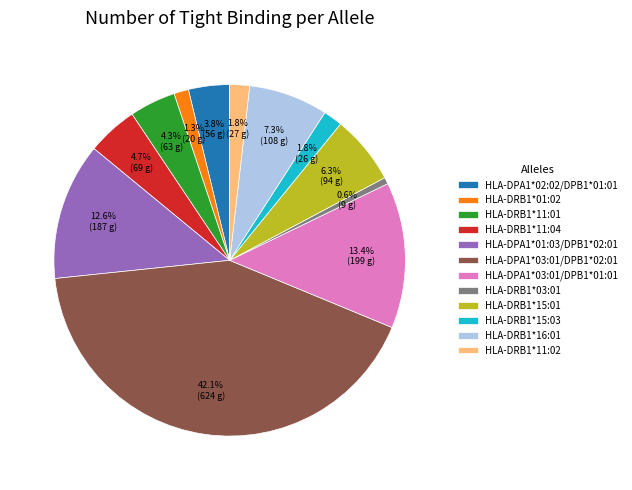

Which category has the biggest portion of the pie?

HLA-DPA1*03:01/DPB1*02:01